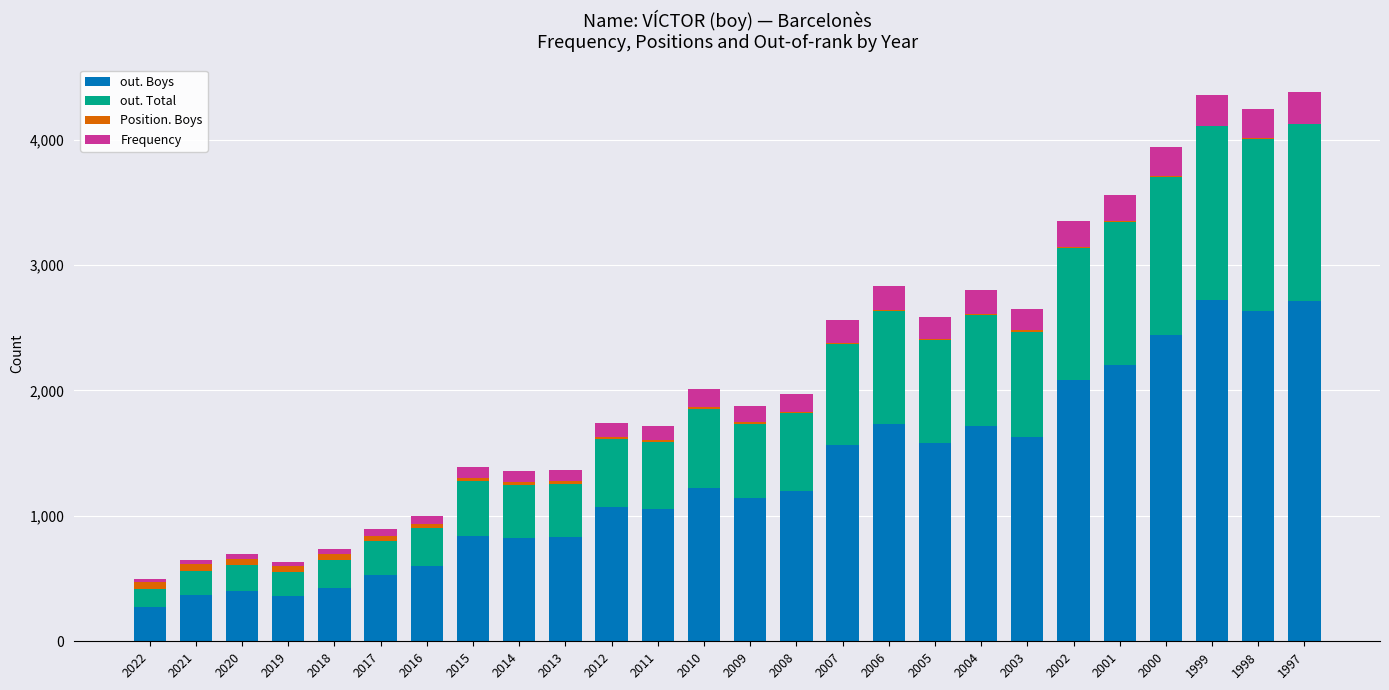

How many categories are shown in the chart?

26